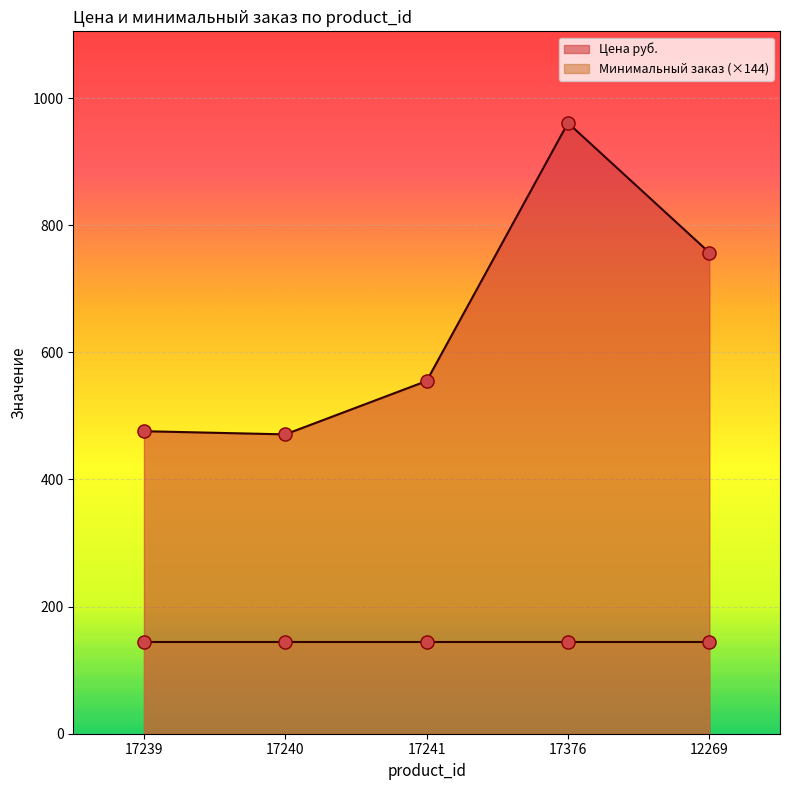

What is the ratio of the value at 17241 to the value at 12269?

0.7